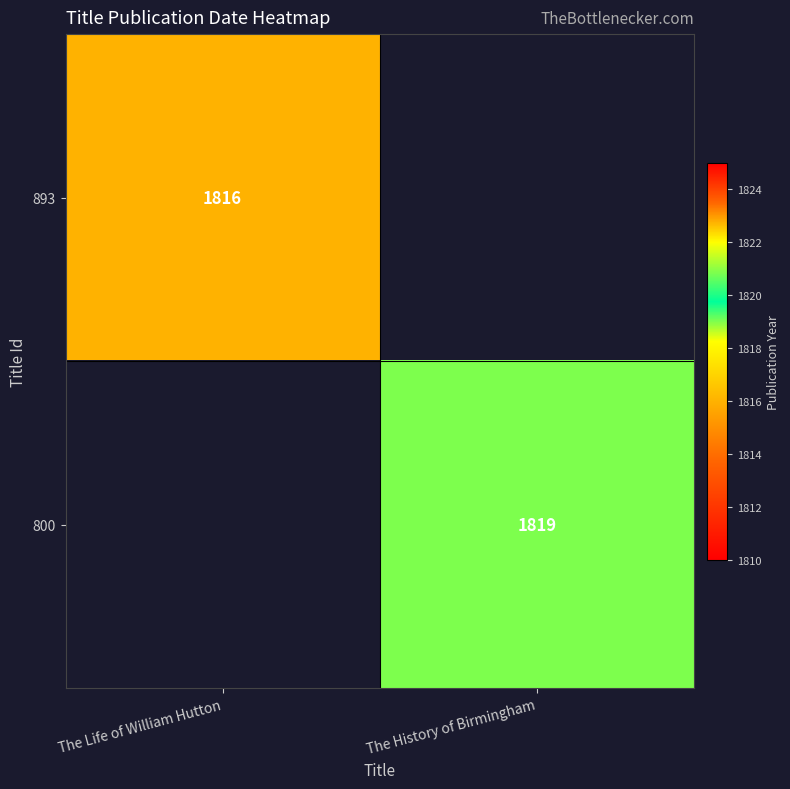

The 800 series shows 1269 at The History of Birmingham. True or false?

False